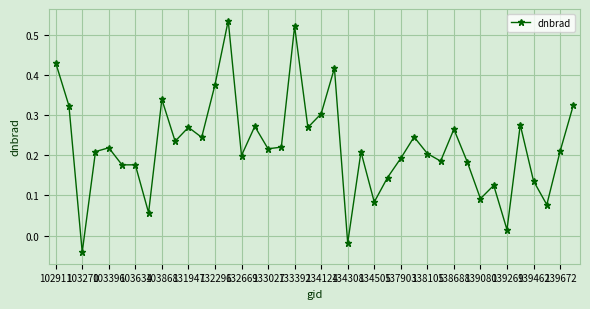

What is the difference between the second highest and minimum values?

0.6